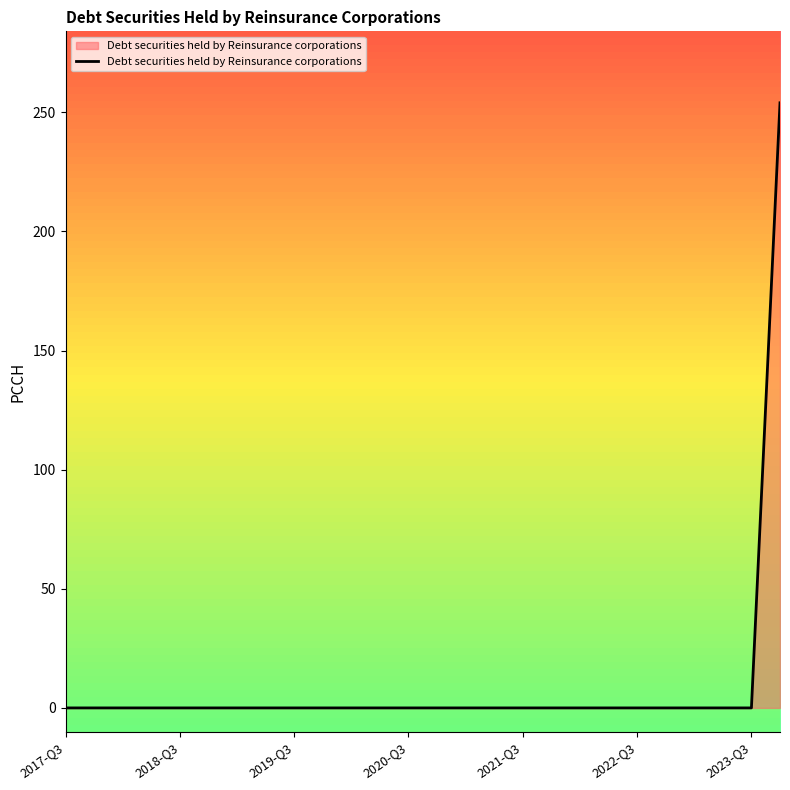

How many lines are shown in the chart?

1